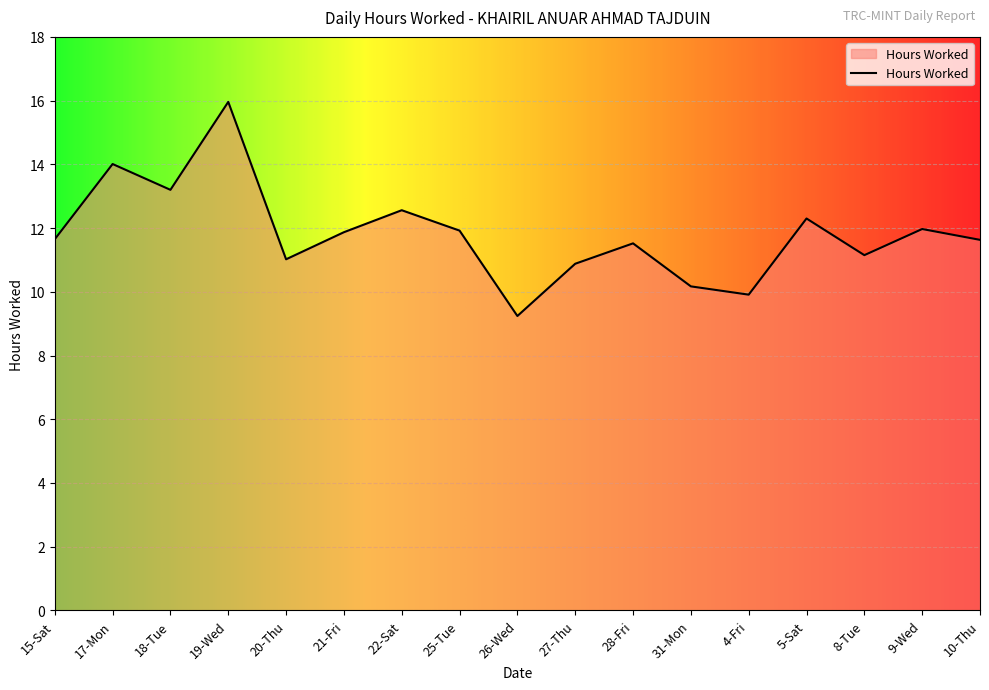

How many interior local peaks (higher than both neighbors) does the data have?

6